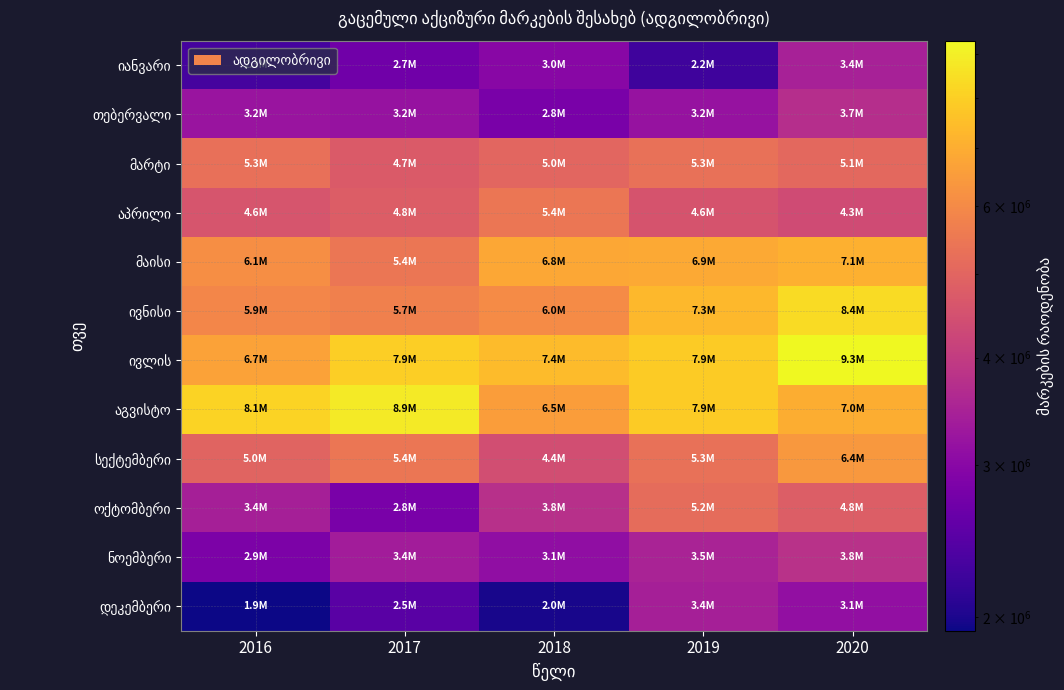

Rank the categories by თებერვალი value from lowest to highest.

2018, 2019, 2017, 2016, 2020